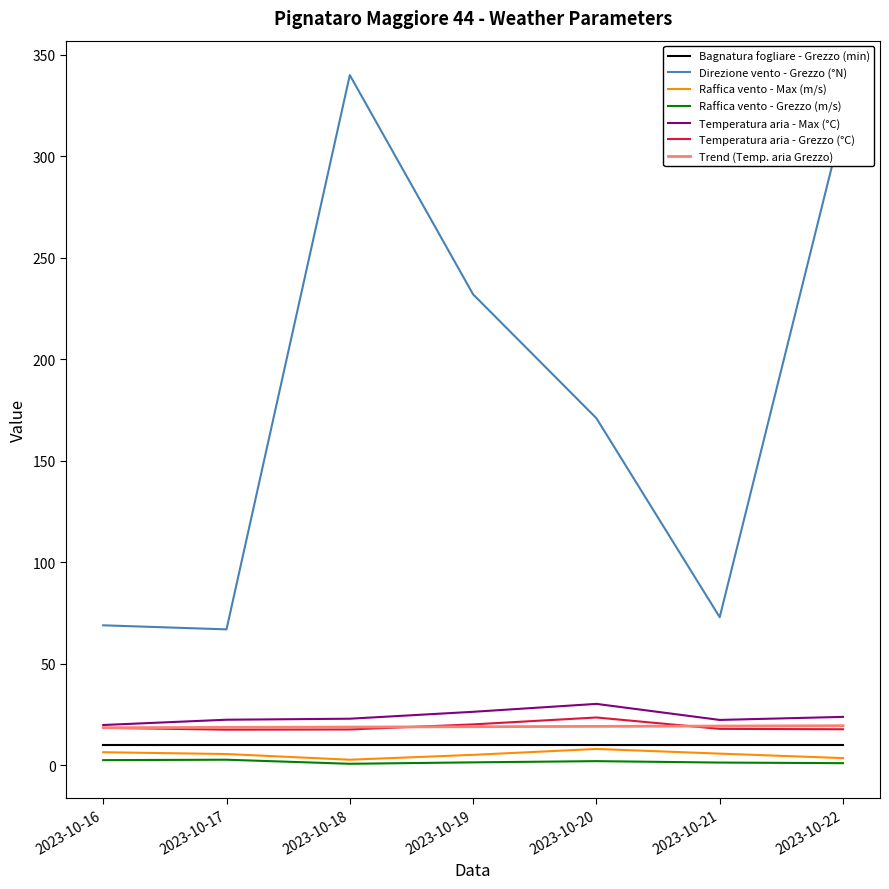

Does the chart display data point markers on the line(s)?

No